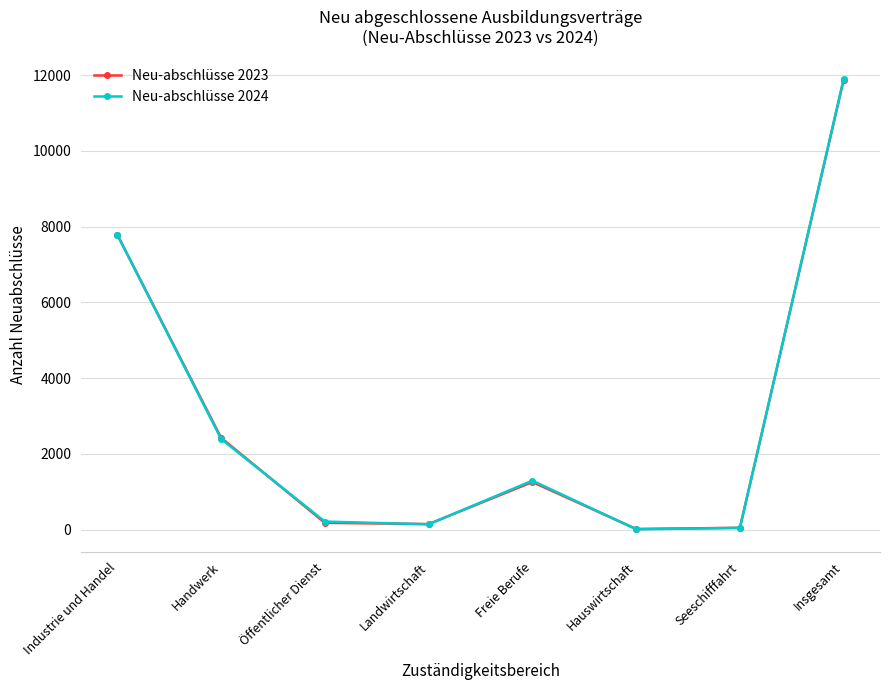

Which series has the widest spread of values?

Neu-abschlüsse 2024